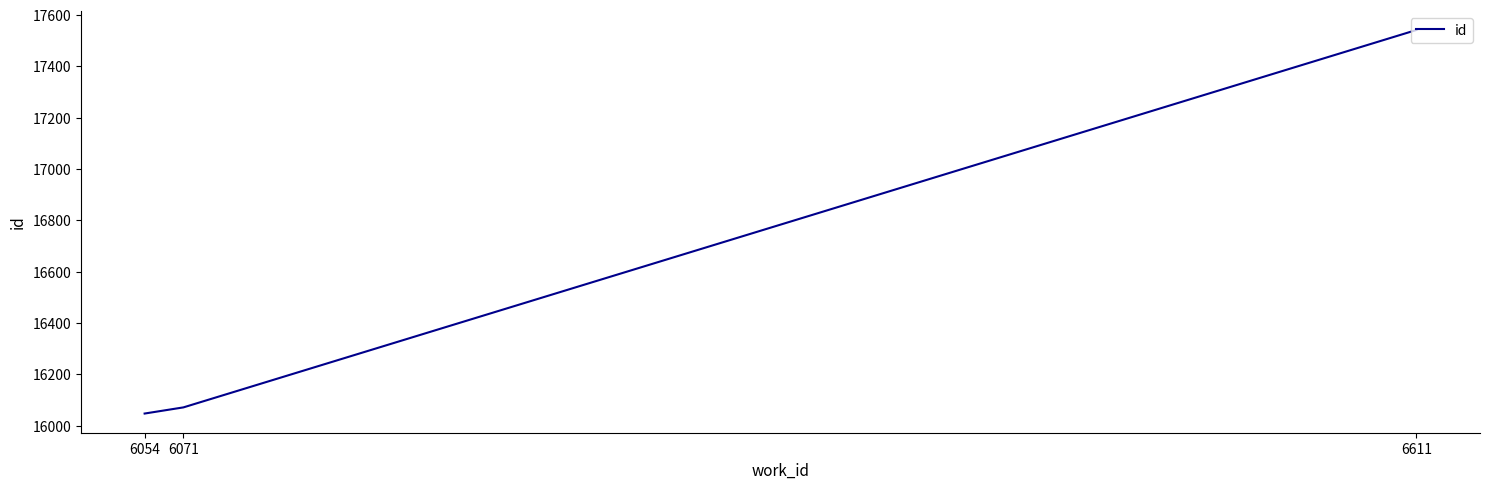

List the labels in order of value, smallest first.

6054, 6071, 6611